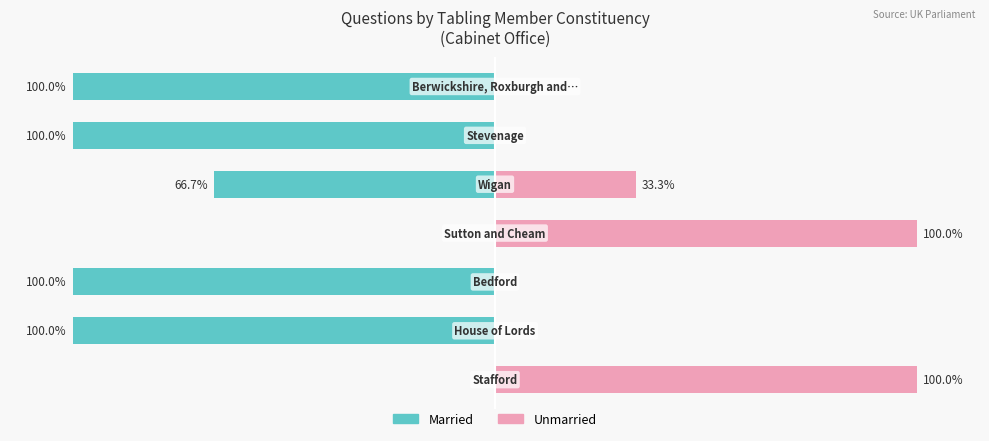

Which series has the largest range (max minus min)?

Married